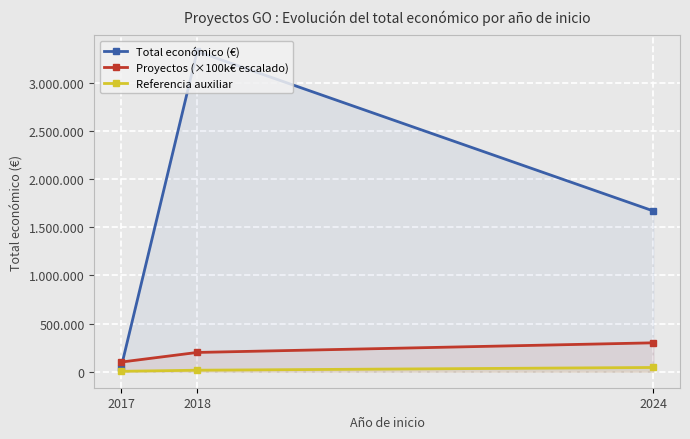

What is the value of the Proyectos (×100k€ escalado) point at the 3rd from the left?

300000.0